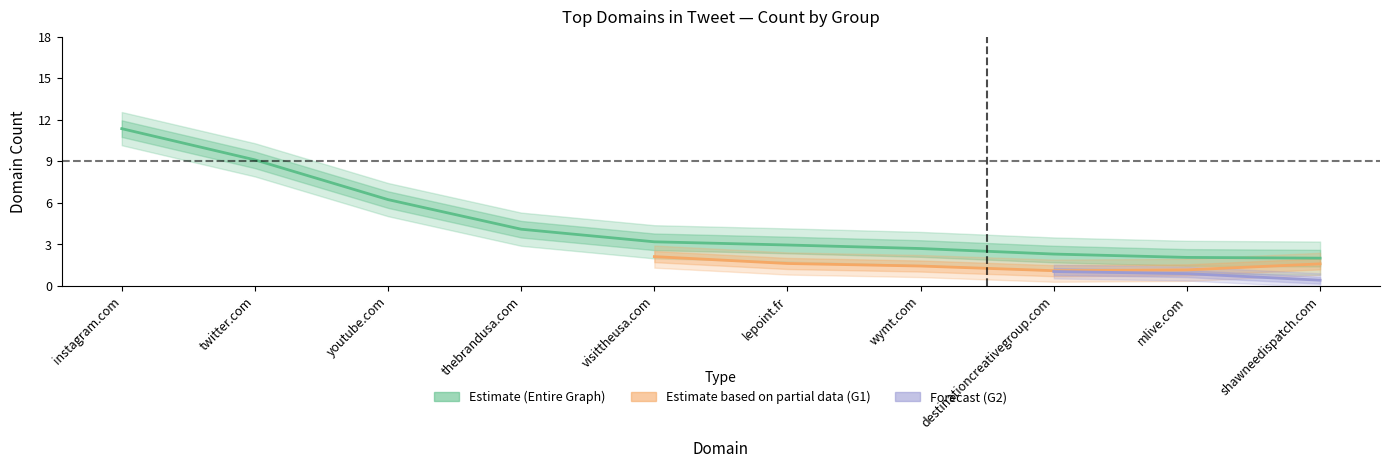

How many times do G2 Count and G1 Count cross each other?

1